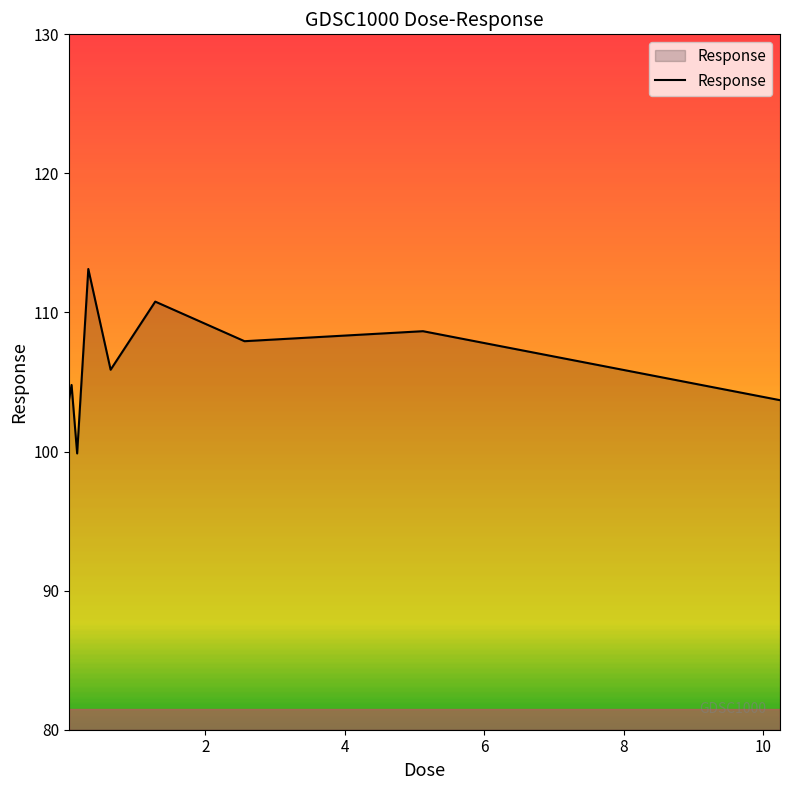

What is the greatest value displayed?

113.1